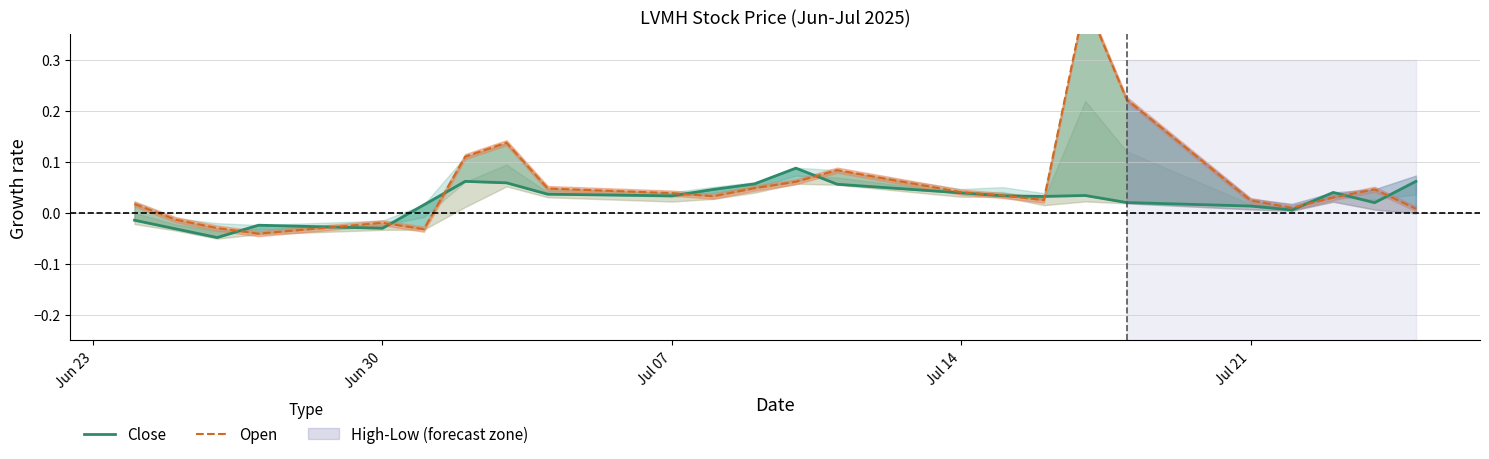

Does the chart display data point markers on the line(s)?

No